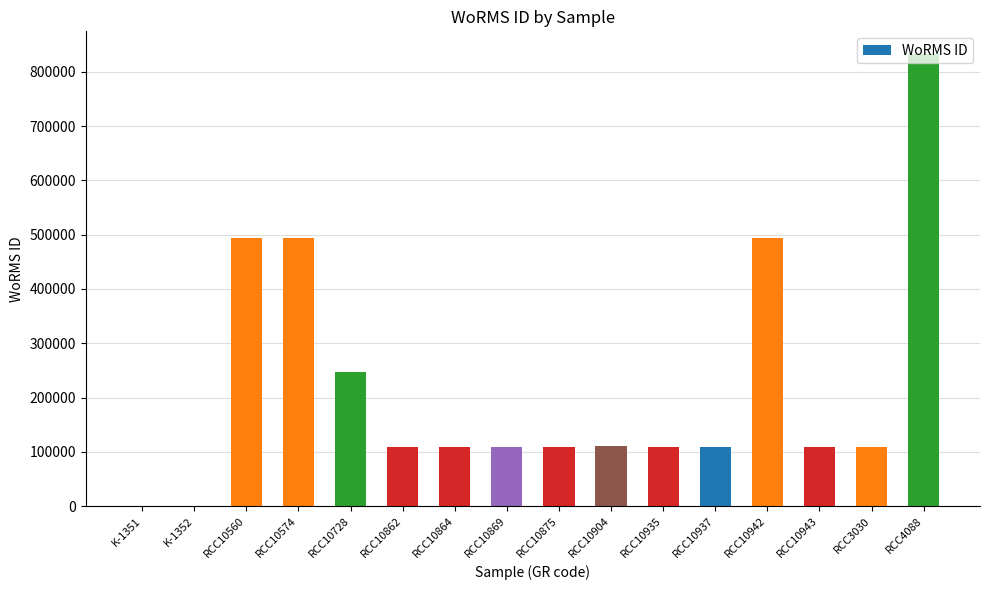

At which category does the chart reach its peak across all series?

RCC4088